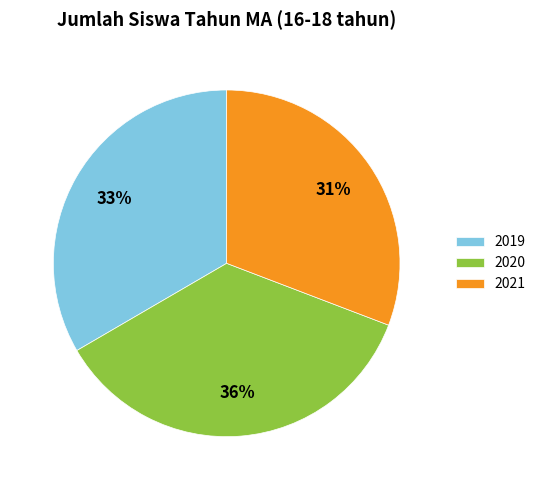

Combined, do 2020 and 2021 account for over 50%?

Yes